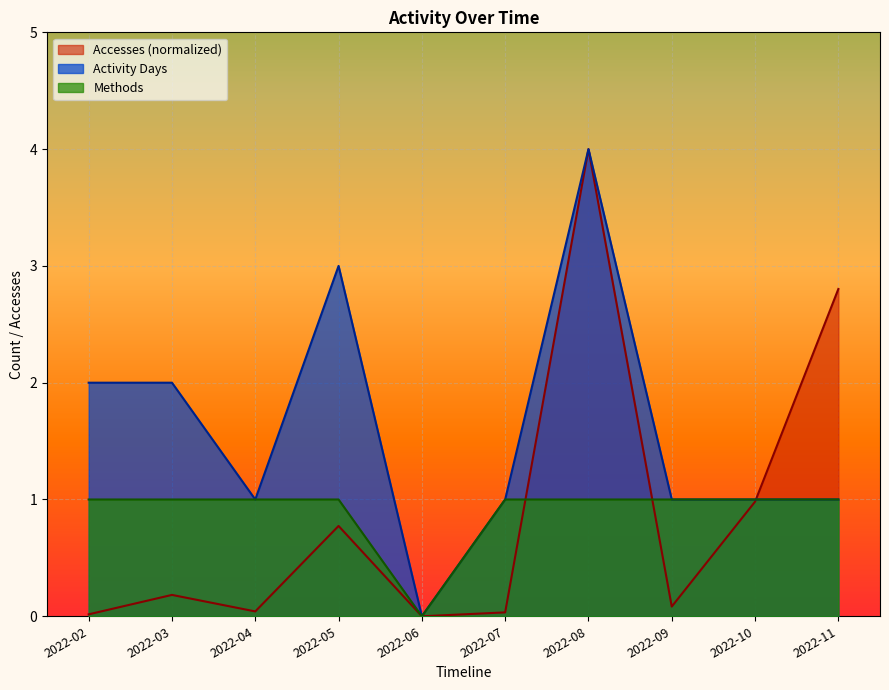

What are all the series names shown in the legend?

Accesses (normalized), Activity Days, Methods